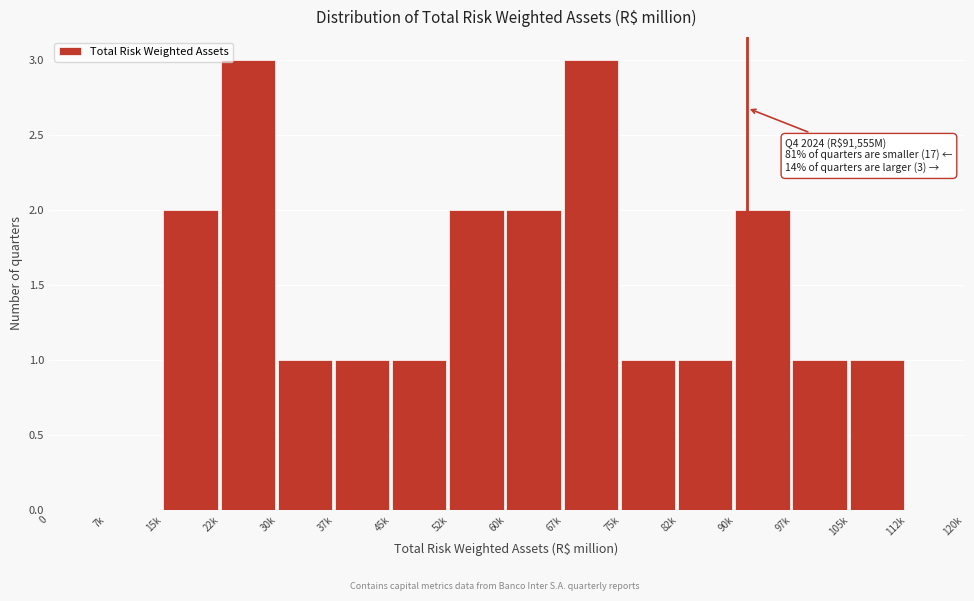

Reading left to right, extract all data points from this chart.

0=0	7k=0	15k=2	22k=3	30k=1	37k=1	45k=1	52k=2	60k=2	67k=3	75k=1	82k=1	90k=2	97k=1	105k=1	112k=0